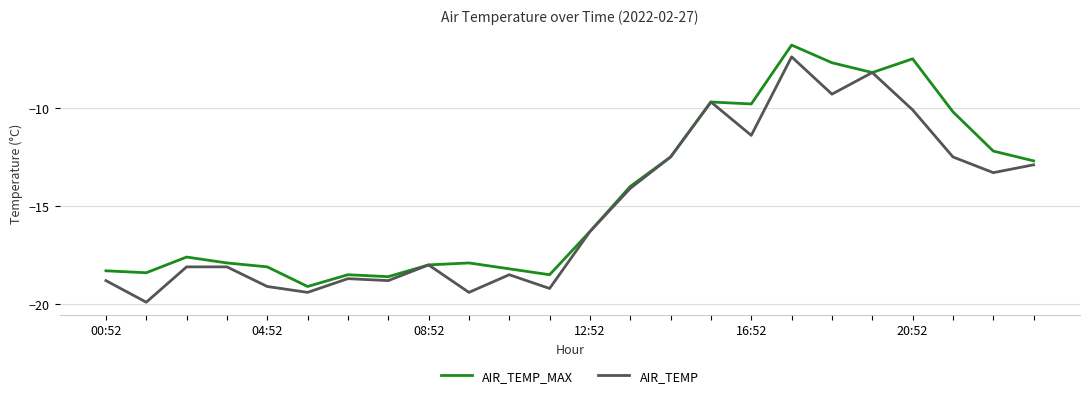

List the series in order of their peak value, highest first.

AIR_TEMP_MAX, AIR_TEMP